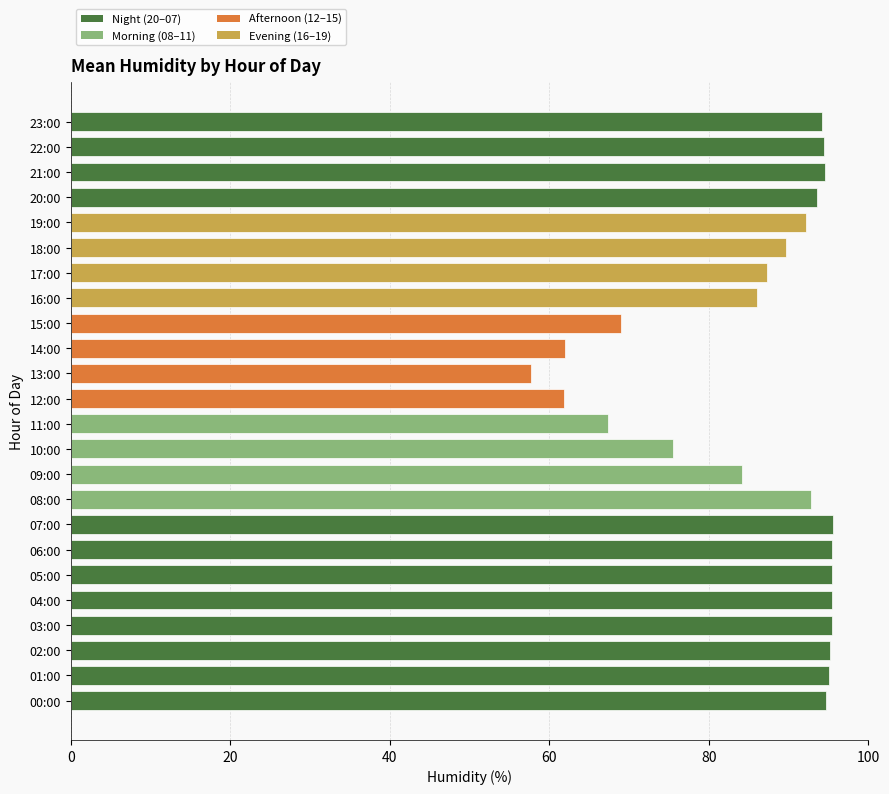

Is it true that the value at 07:00 is 164.4?

False